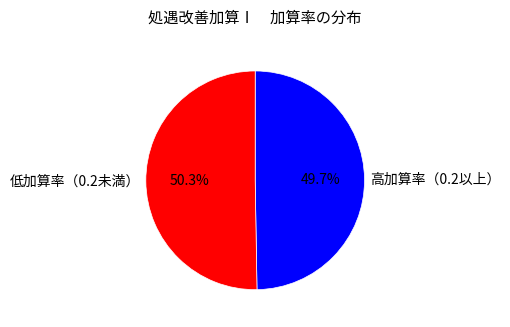

How much of the chart is everything except 高加算率（0.2以上）?

50.3%